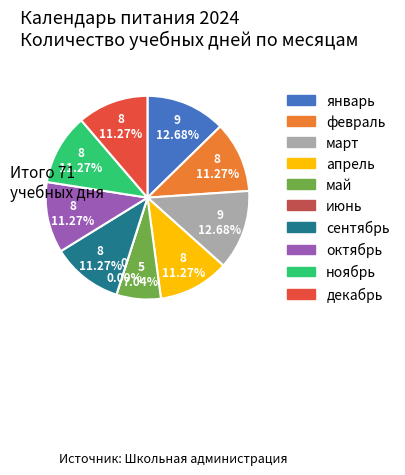

What is the largest slice in the pie chart?

январь